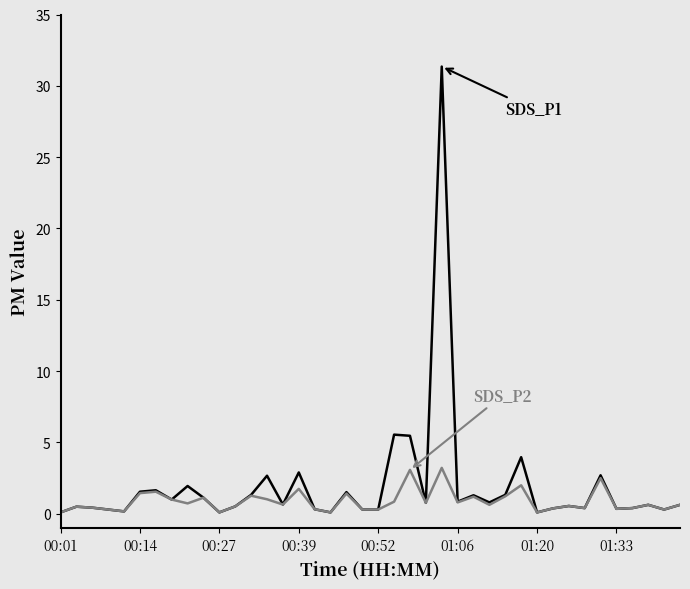

What is the maximum value shown in the chart?

31.4